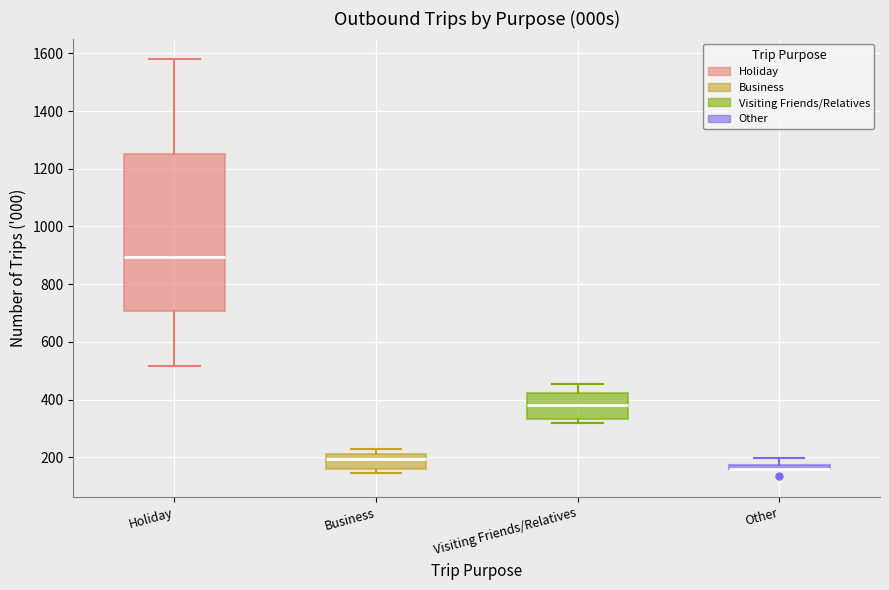

Where does the upper whisker of the box for Visiting Friends/Relatives end on the y-axis? The values are not printed on the chart, so give them approximately, as read against the axis.

460